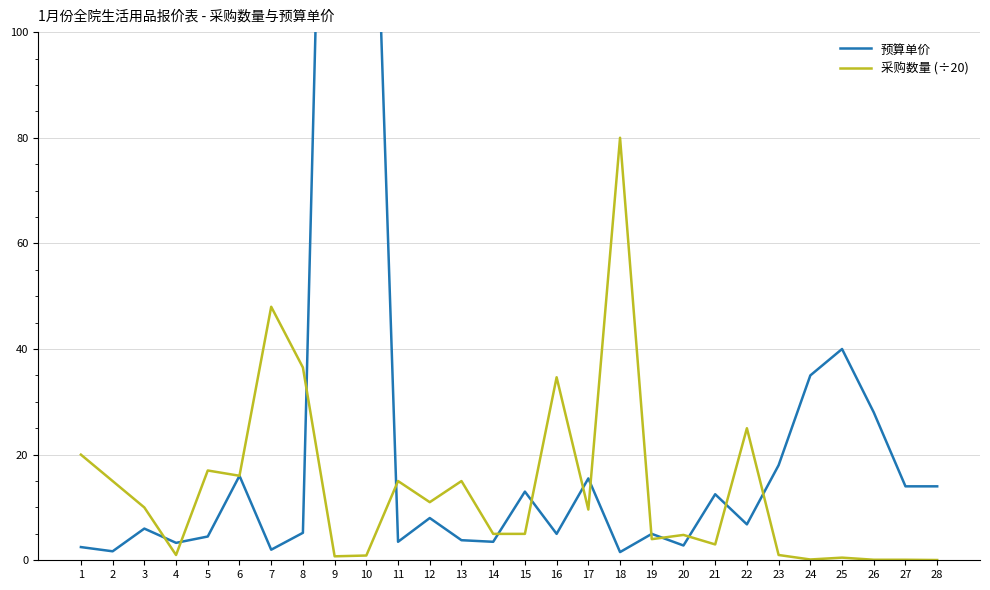

Which series has the largest total across all categories?

预算单价